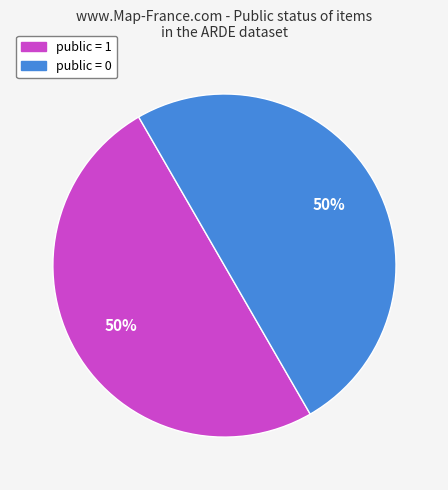

To the nearest percent, what is the average slice percentage?

50%